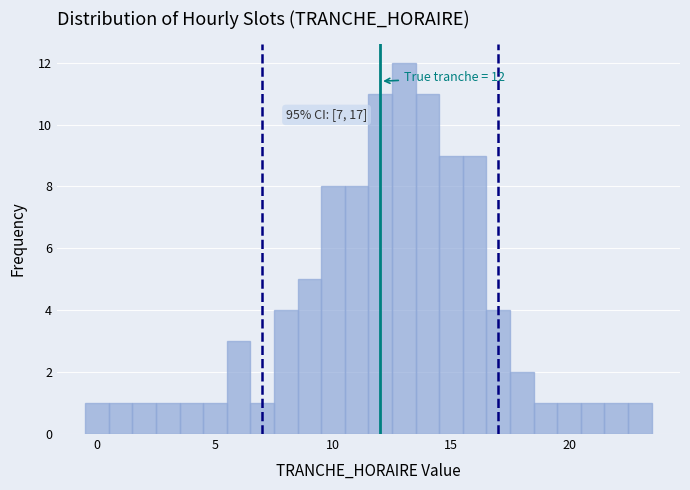

Around what value on the x-axis is the tallest bar? Give the approximate position of its centre, as read against the axis.

13.0